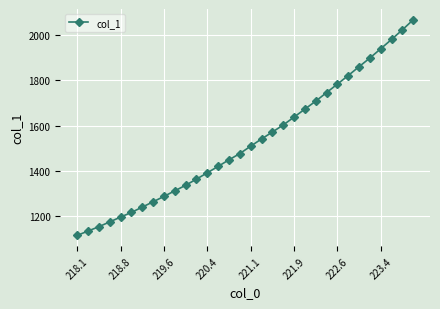

What is the maximum value shown in the chart?

2067.2